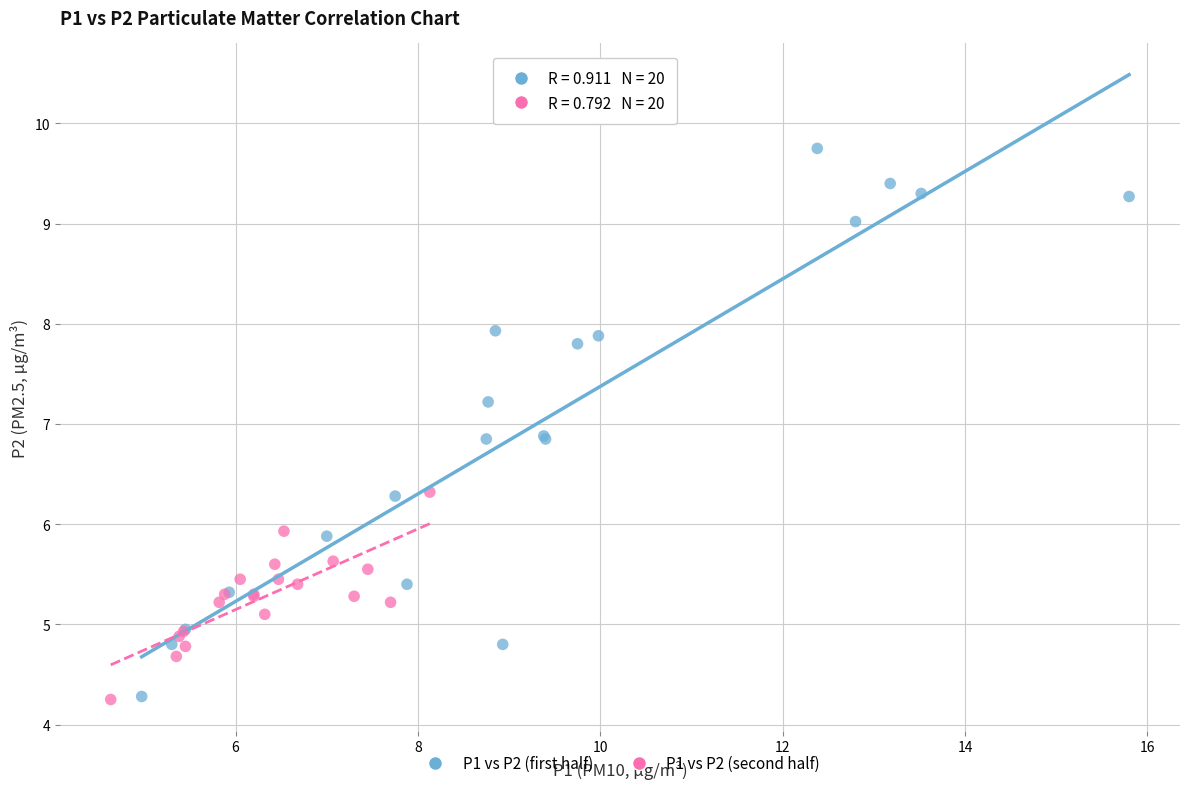

Which series contains the highest Y value?

P1 vs P2 (first half)